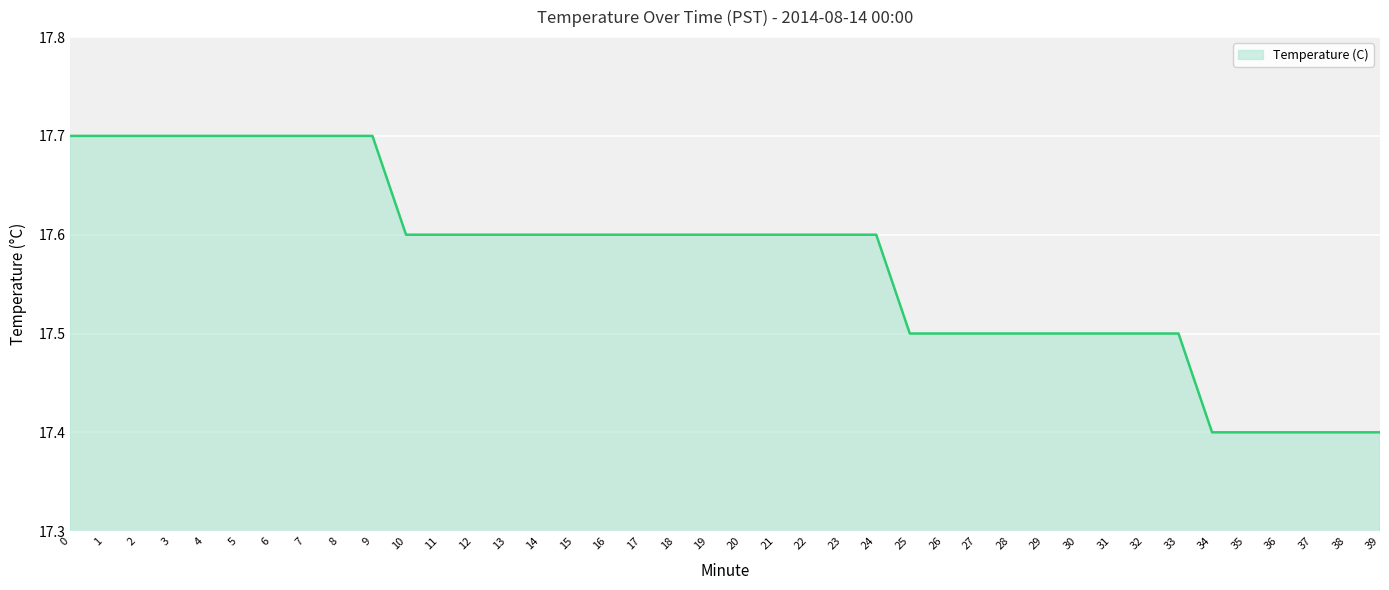

What is the minimum value shown in the chart?

17.4